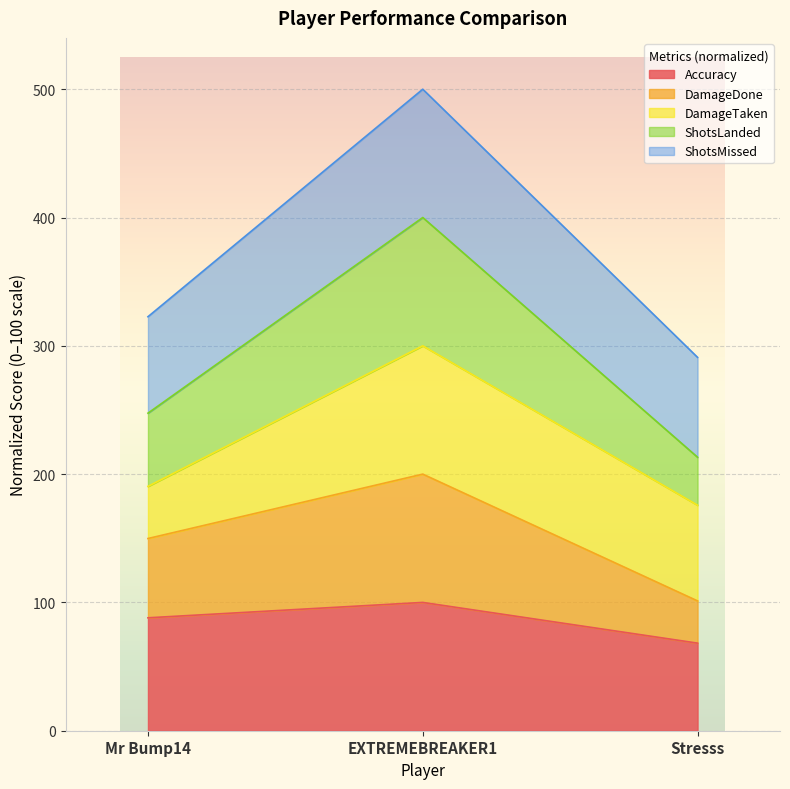

List the labels in order of ShotsLanded value, smallest first.

Stresss, Mr Bump14, EXTREMEBREAKER1